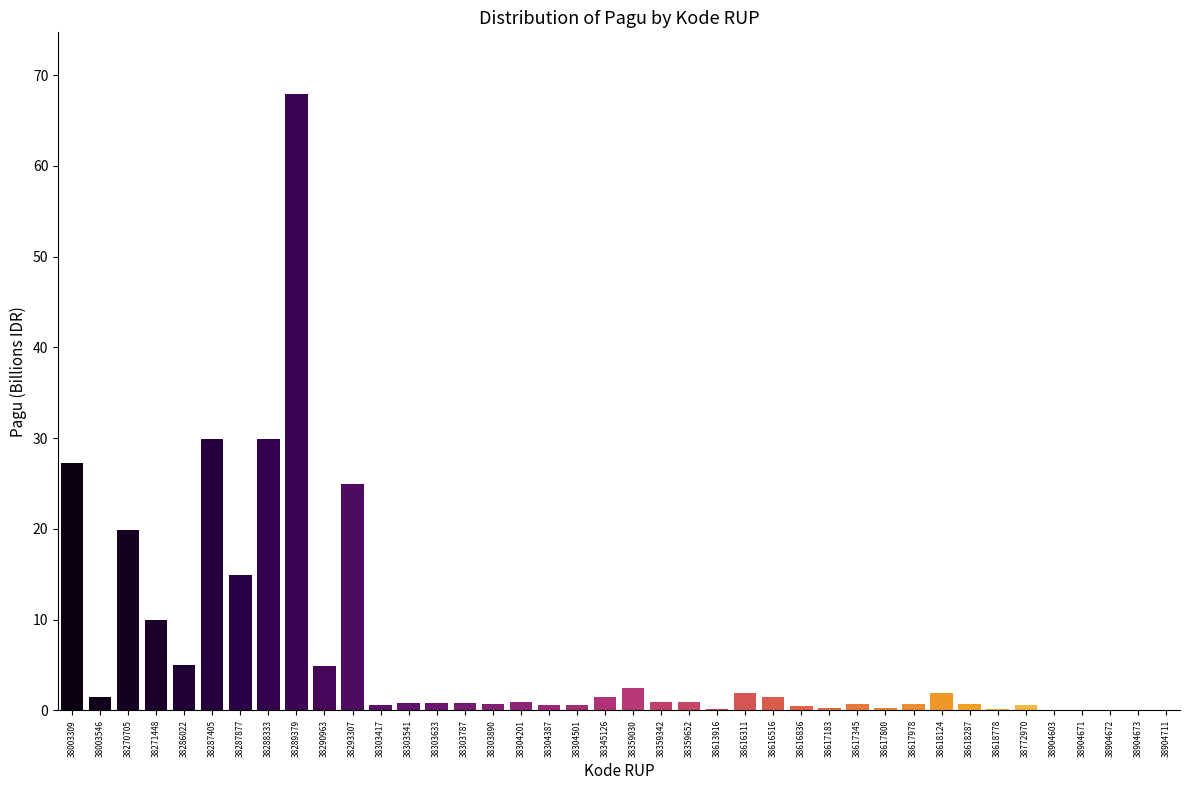

What value does the data have at 38286022?

5.0